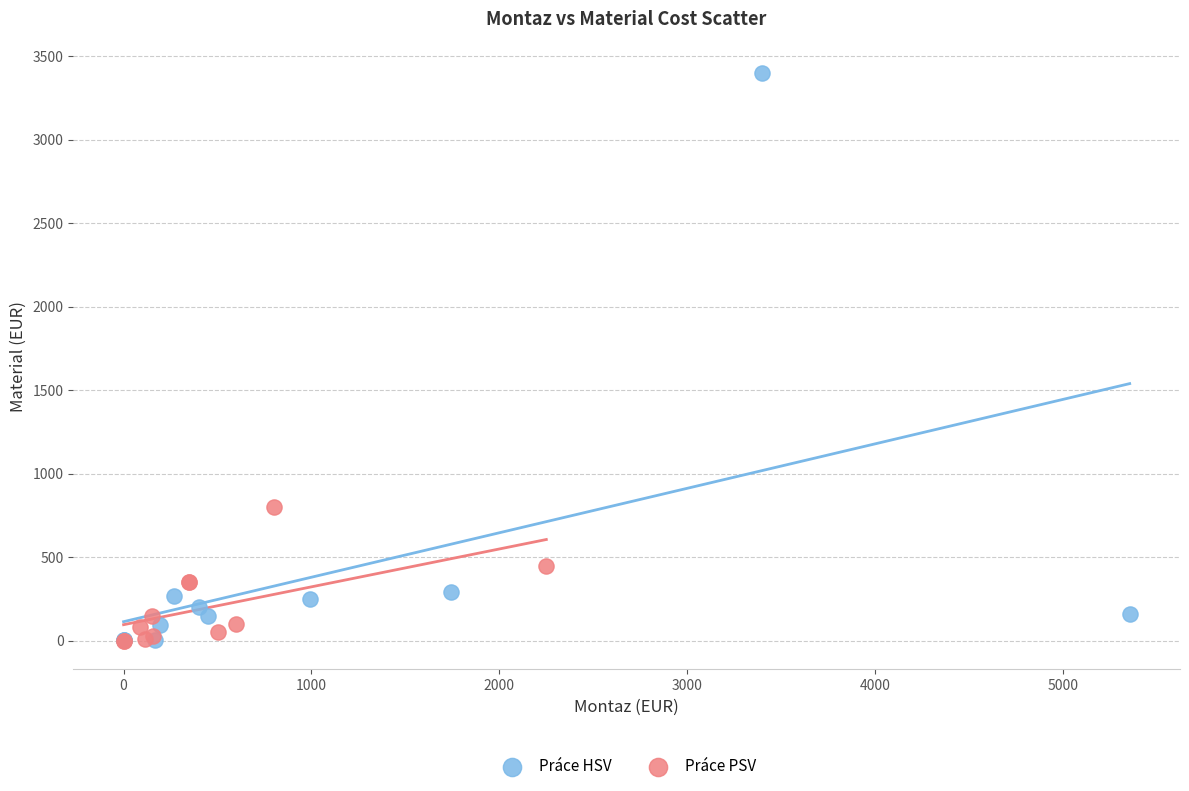

Which series has the widest spread of Y values?

Práce HSV